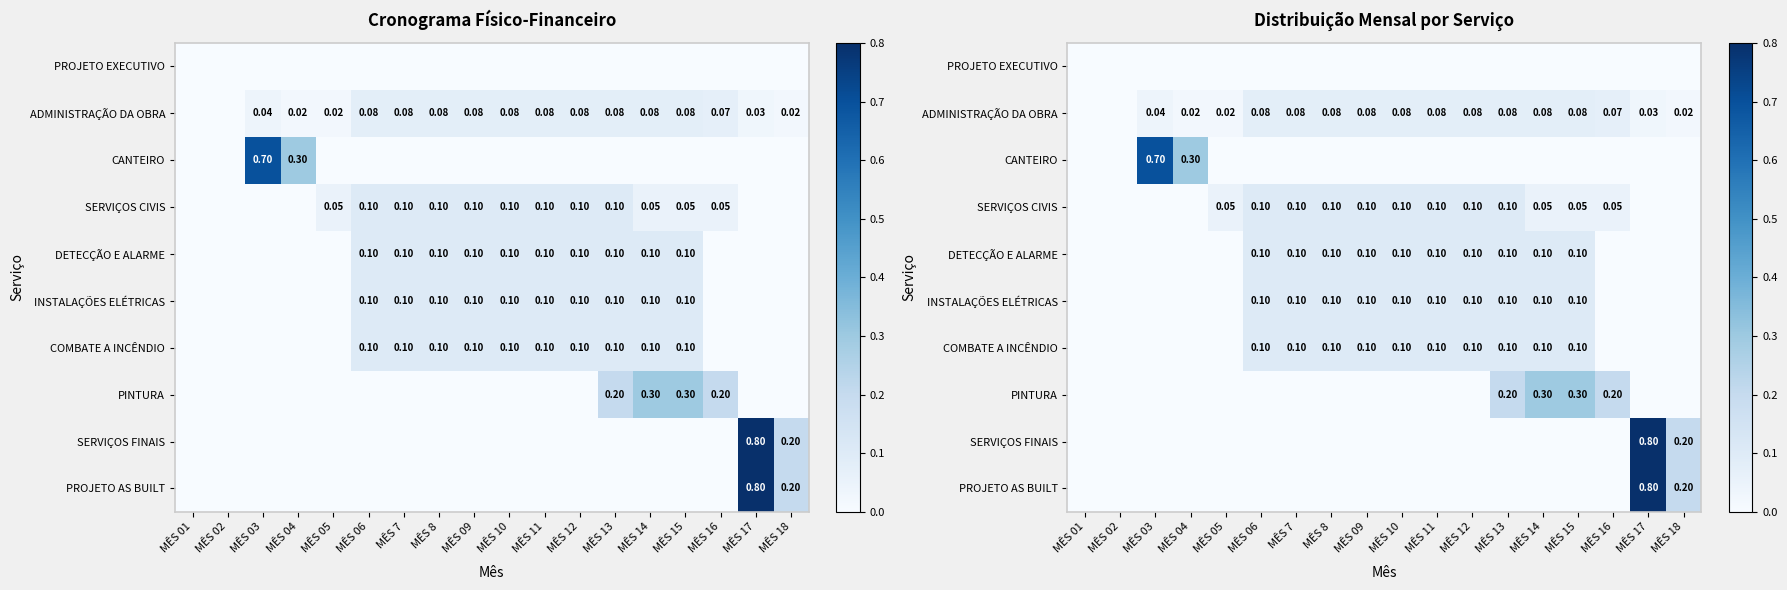

At MÊS 06, list the series in order from largest to smallest.

SERVIÇOS CIVIS, DETECÇÃO E ALARME, INSTALAÇÕES ELÉTRICAS, COMBATE A INCÊNDIO, ADMINISTRAÇÃO DA OBRA, PROJETO EXECUTIVO, CANTEIRO, PINTURA, SERVIÇOS FINAIS, PROJETO AS BUILT